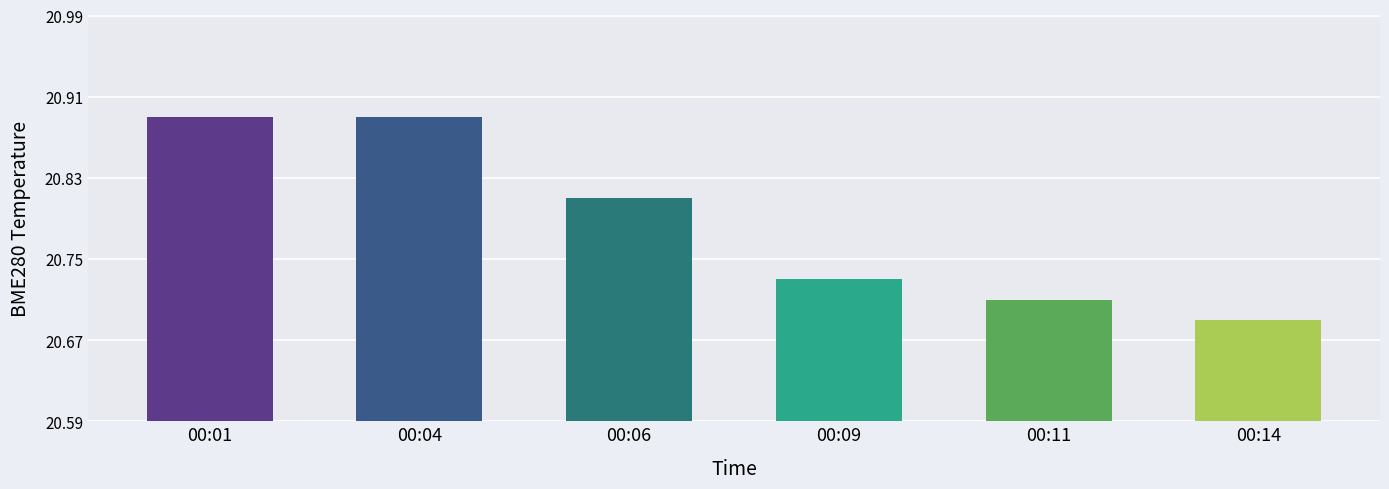

Count the values in the range 20 to 21.

6